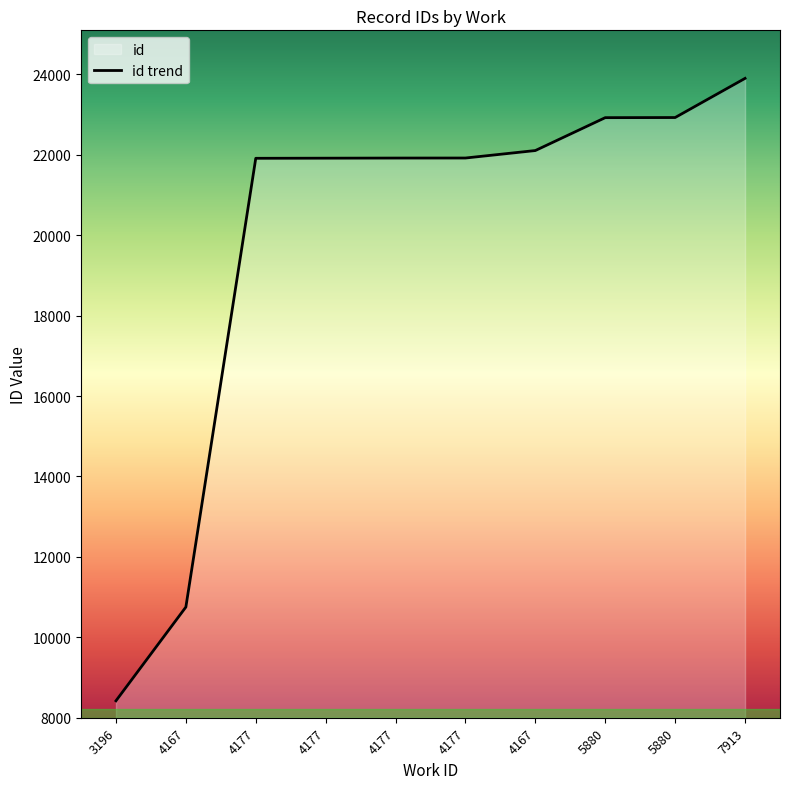

Reading right to left, list all the values displayed in this chart.

7913=23901	5880=22927	5880=22924	4167=22106	4177=21920	4177=21919	4177=21916	4177=21913	4167=10751	3196=8419